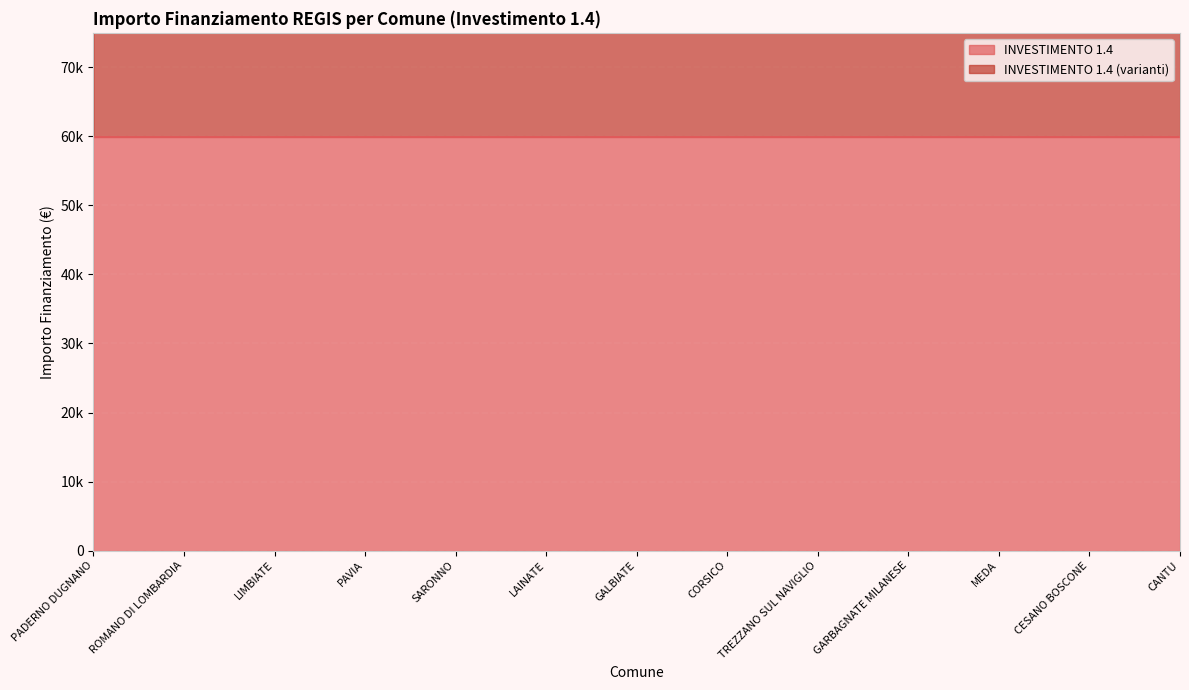

Rank the categories by value from lowest to highest.

GALBIATE, PADERNO DUGNANO, ROMANO DI LOMBARDIA, LIMBIATE, PAVIA, SARONNO, LAINATE, CORSICO, TREZZANO SUL NAVIGLIO, GARBAGNATE MILANESE, MEDA, CESANO BOSCONE, CANTU